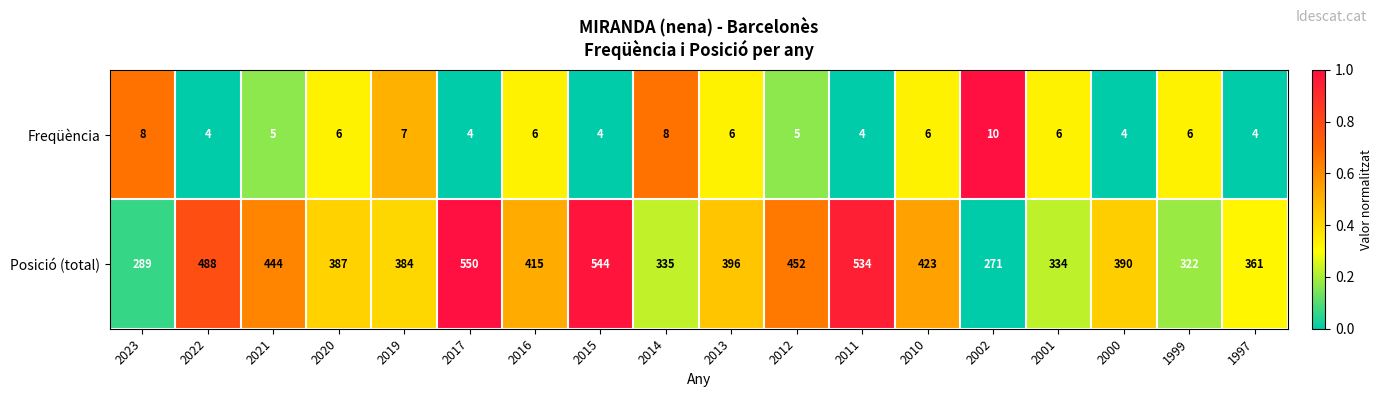

Which series has the largest total across all categories?

Posició (total)